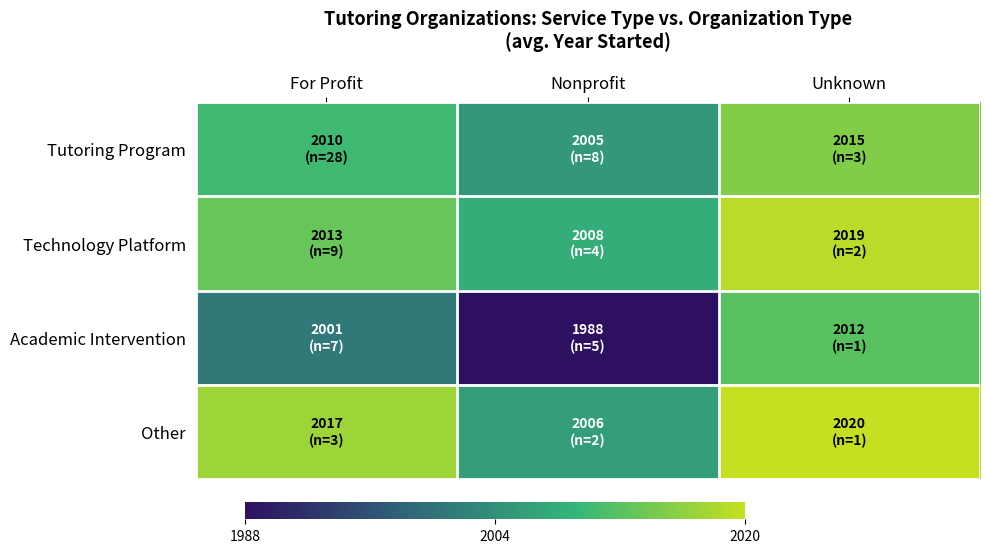

Reading left to right, list all the values displayed in this chart.

Tutoring Program: For Profit=2010	Nonprofit=2005	Unknown=2015
Technology Platform: For Profit=2013	Nonprofit=2008	Unknown=2019
Academic Intervention: For Profit=2001	Nonprofit=1988	Unknown=2012
Other: For Profit=2017	Nonprofit=2006	Unknown=2020